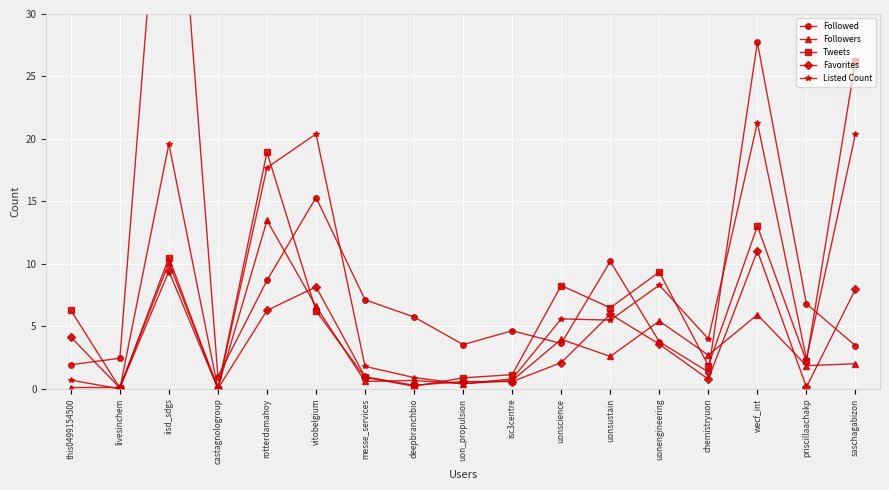

Reading left to right, extract all data points from this chart.

Followed: this0499154500=1.9	livesinchem=2.5	iisd_sdgs=52.1	castagnologroup=1.0	rotterdamahoy=8.7	vitobelgium=15.3	messe_services=7.1	deepbranchbio=5.8	uon_propulsion=3.5	isc3centre=4.7	uonscience=3.6	uonsustain=10.2	uonengineering=3.8	chemistryuon=1.4	wecf_int=27.7	priscillaachakp=6.8	saschagabizon=3.5
Followers: this0499154500=0.1	livesinchem=0.1	iisd_sdgs=10.1	castagnologroup=0.1	rotterdamahoy=13.5	vitobelgium=6.6	messe_services=0.6	deepbranchbio=0.7	uon_propulsion=0.4	isc3centre=0.7	uonscience=4.0	uonsustain=2.6	uonengineering=5.4	chemistryuon=2.7	wecf_int=5.9	priscillaachakp=1.9	saschagabizon=2.0
Tweets: this0499154500=6.3	livesinchem=0.1	iisd_sdgs=10.5	castagnologroup=0.0	rotterdamahoy=18.9	vitobelgium=6.2	messe_services=0.9	deepbranchbio=0.2	uon_propulsion=0.9	isc3centre=1.1	uonscience=8.3	uonsustain=6.5	uonengineering=9.3	chemistryuon=1.9	wecf_int=13.0	priscillaachakp=2.2	saschagabizon=26.3
Favorites: this0499154500=4.1	livesinchem=0.1	iisd_sdgs=9.4	castagnologroup=0.0	rotterdamahoy=6.3	vitobelgium=8.2	messe_services=1.0	deepbranchbio=0.3	uon_propulsion=0.6	isc3centre=0.6	uonscience=2.1	uonsustain=6.0	uonengineering=3.6	chemistryuon=0.8	wecf_int=11.0	priscillaachakp=0.1	saschagabizon=8.0
Listed Count: this0499154500=0.7	livesinchem=0.0	iisd_sdgs=19.6	castagnologroup=0.0	rotterdamahoy=17.7	vitobelgium=20.4	messe_services=1.8	deepbranchbio=0.9	uon_propulsion=0.4	isc3centre=0.8	uonscience=5.6	uonsustain=5.5	uonengineering=8.3	chemistryuon=4.0	wecf_int=21.3	priscillaachakp=2.4	saschagabizon=20.4